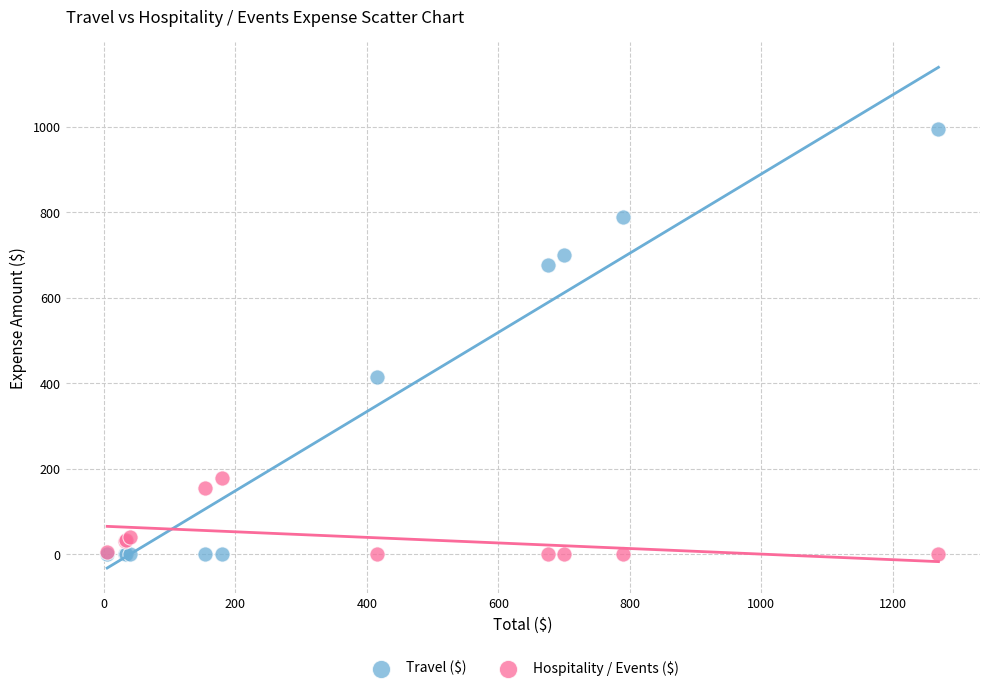

Which series contains the highest Y value?

Travel ($)